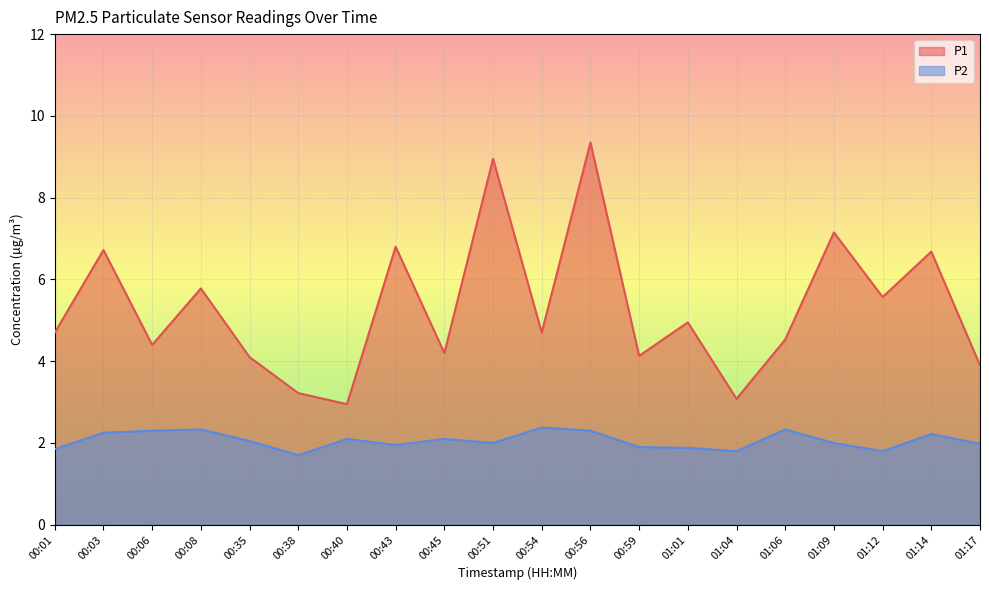

At which category does P1 reach its first local peak?

00:03